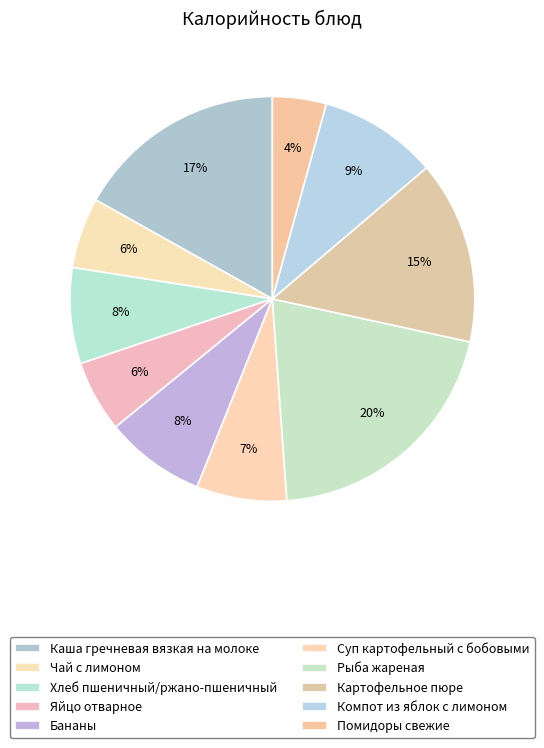

How many slices are in this pie chart?

10